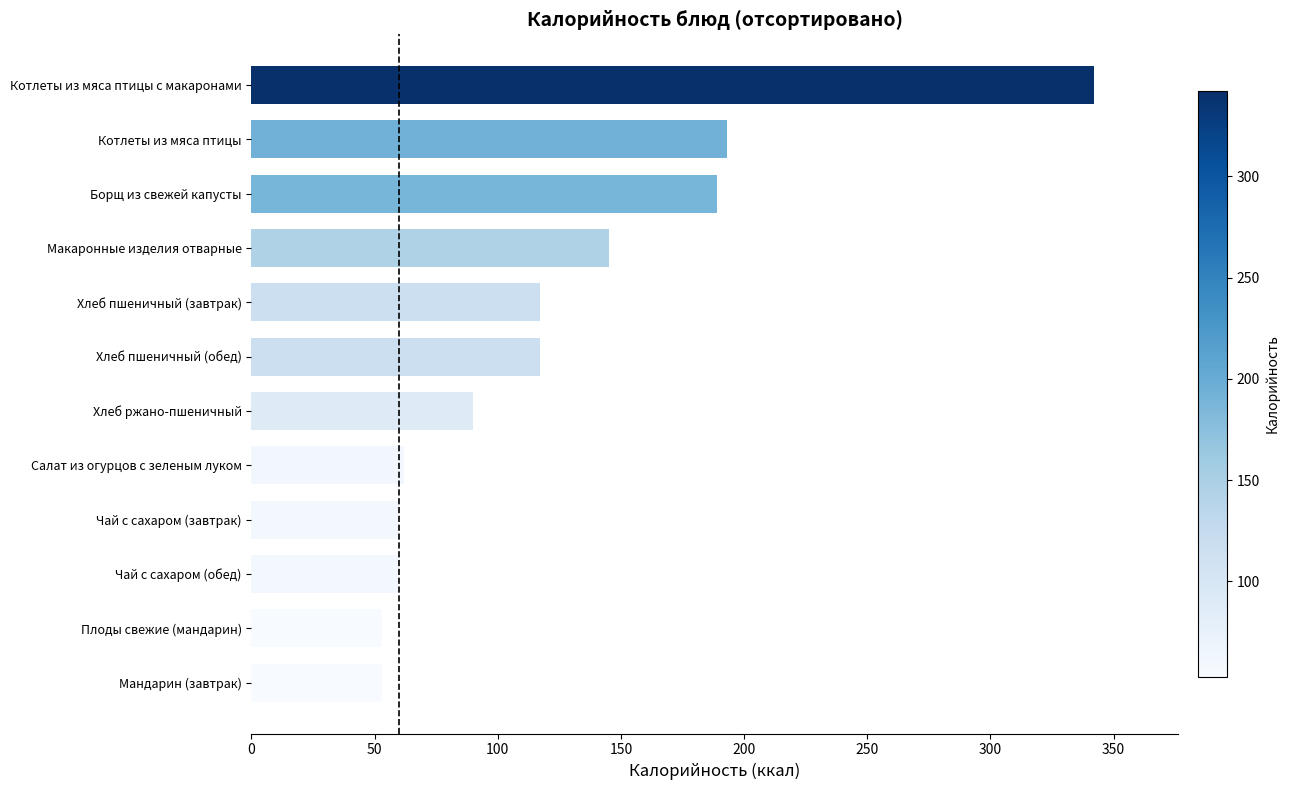

What is the sum of the values at Хлеб пшеничный (обед) and Хлеб ржано-пшеничный?

207